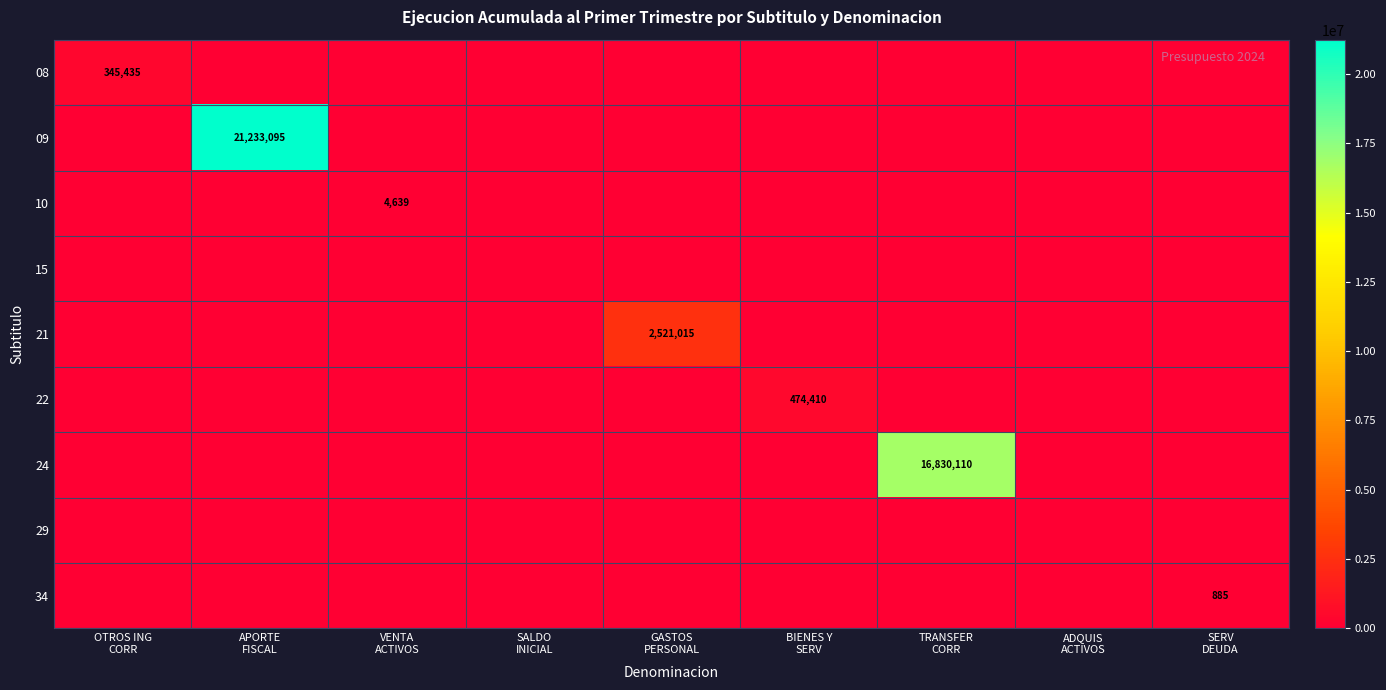

Which series has the largest range (max minus min)?

09